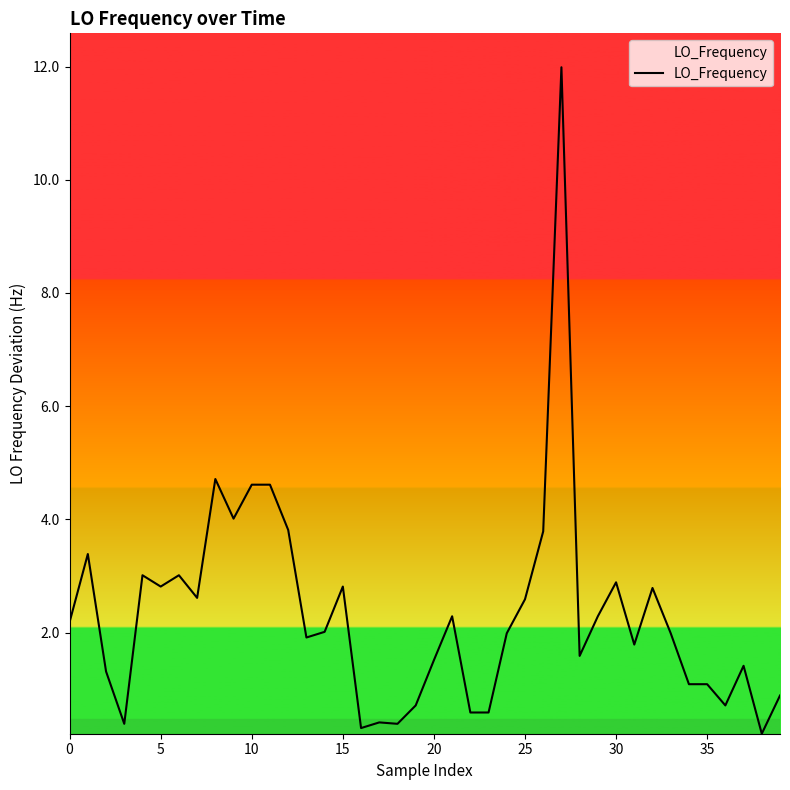

What is the difference between the maximum and minimum values?

11.8